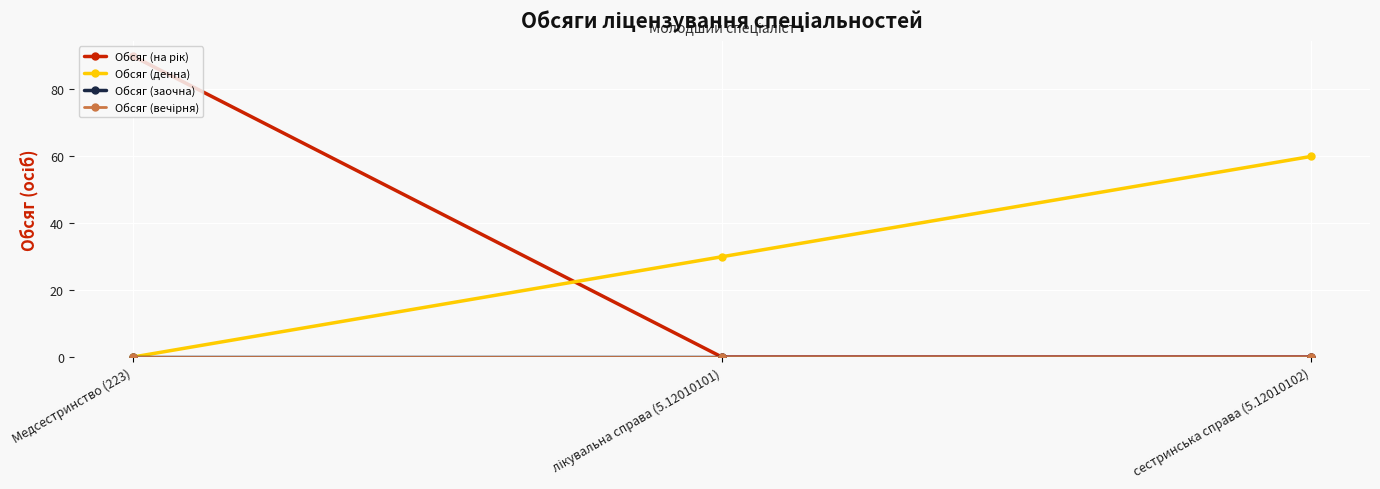

Which series has the largest total across all categories?

Обсяг (на рік)